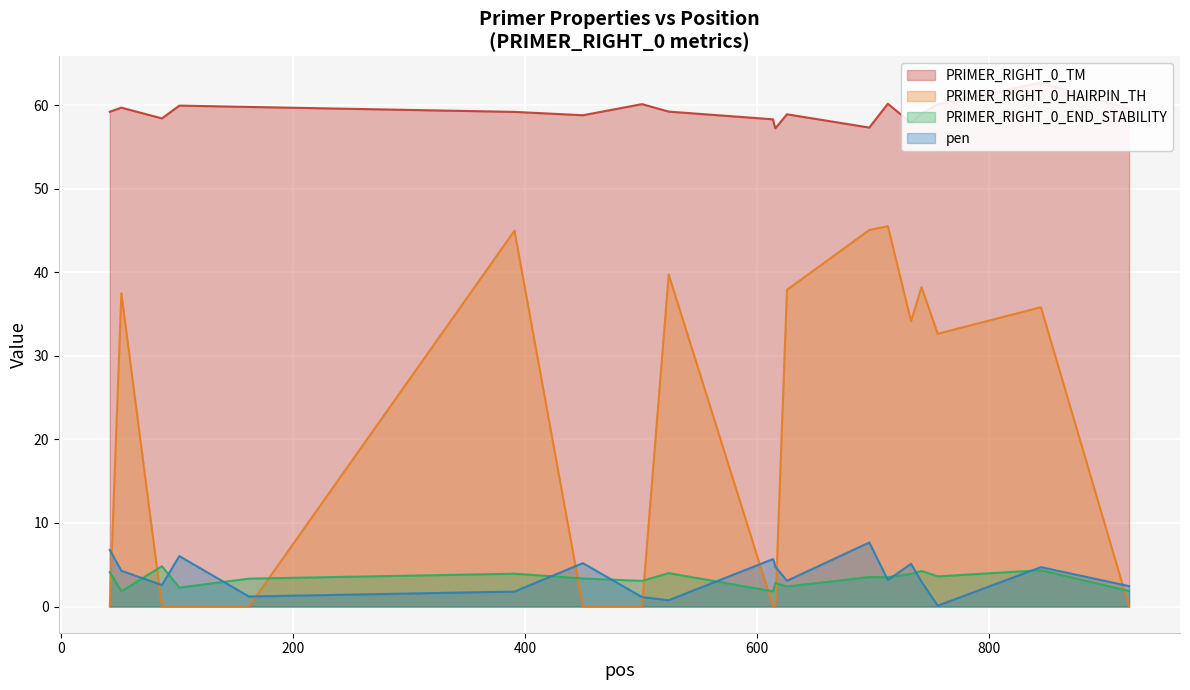

What is the value of the PRIMER_RIGHT_0_HAIRPIN_TH point at the 2nd from the left?

37.5